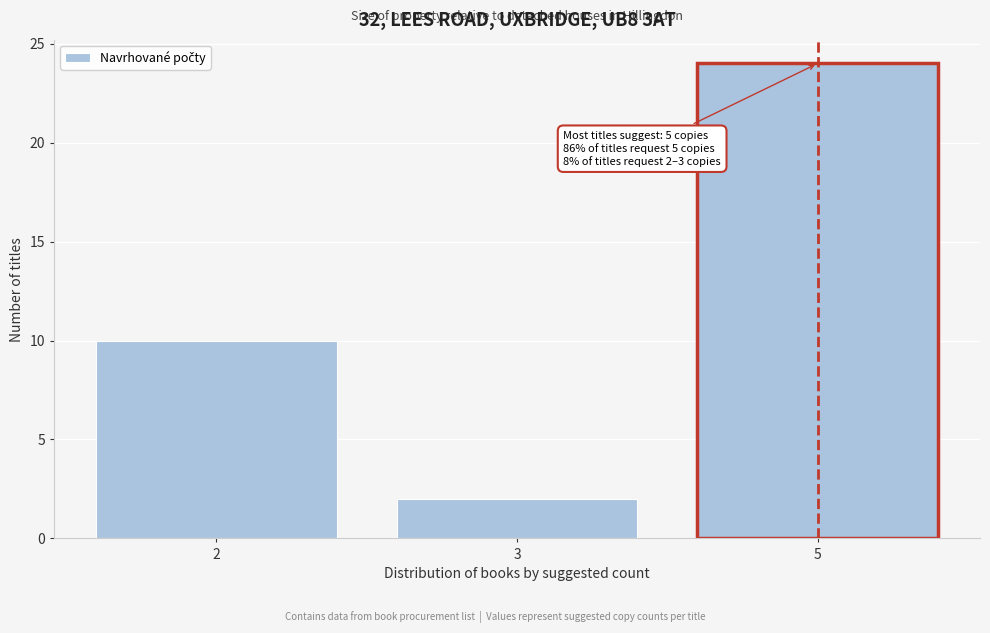

Reading left to right, what are all the values shown in this chart?

2=10	3=2	5=24